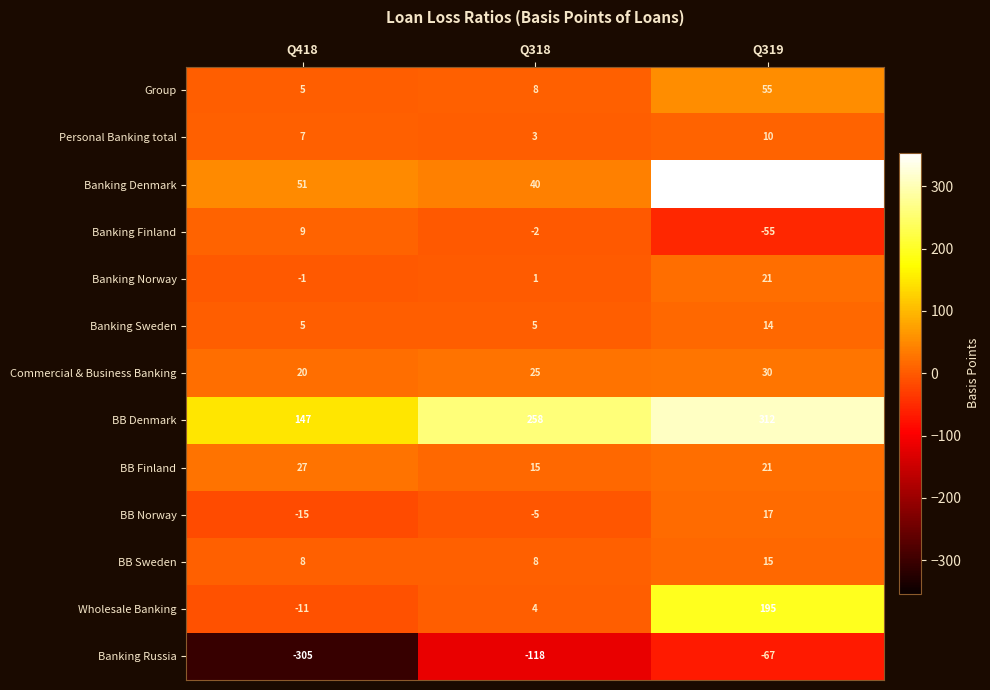

List the series in order of their peak value, highest first.

Banking Denmark, BB Denmark, Wholesale Banking, Group, Commercial & Business Banking, BB Finland, Banking Norway, BB Norway, BB Sweden, Banking Sweden, Personal Banking total, Banking Finland, Banking Russia